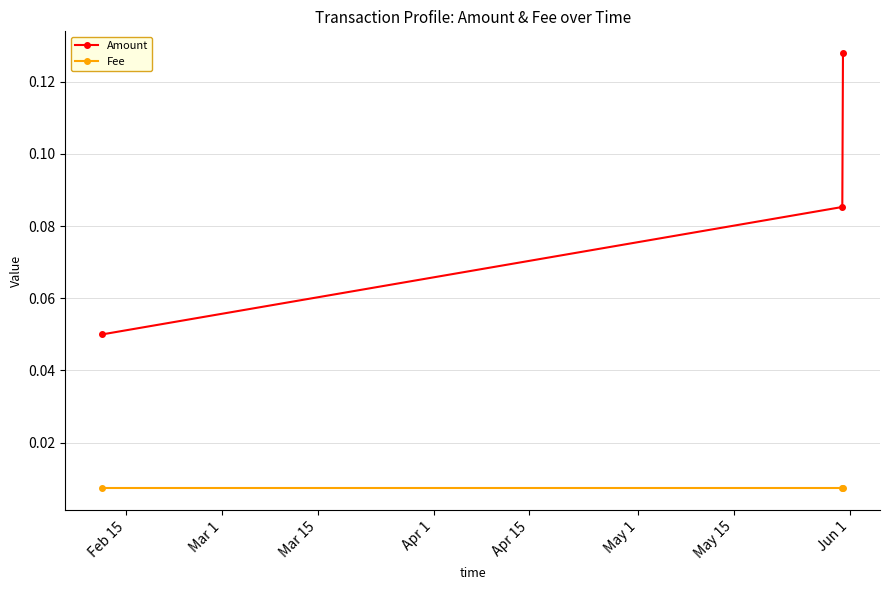

Which series has the widest spread of values?

Amount